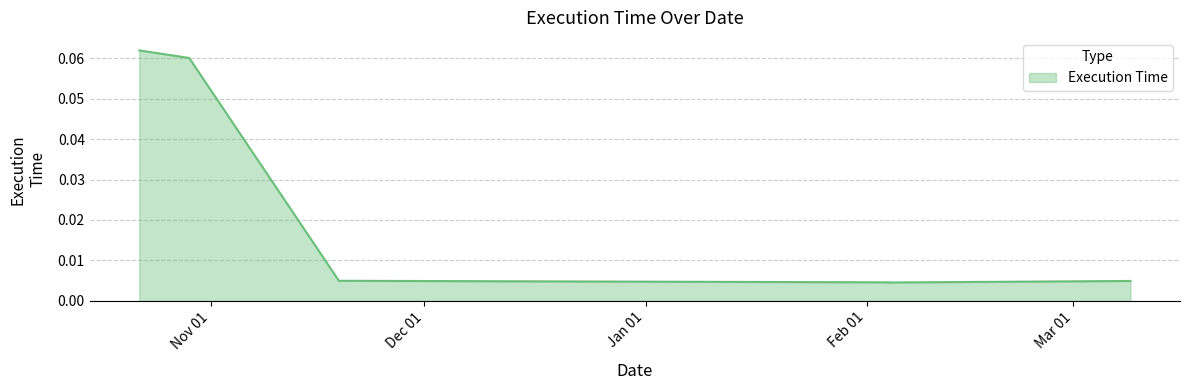

What is the difference between the maximum and minimum values?

0.1